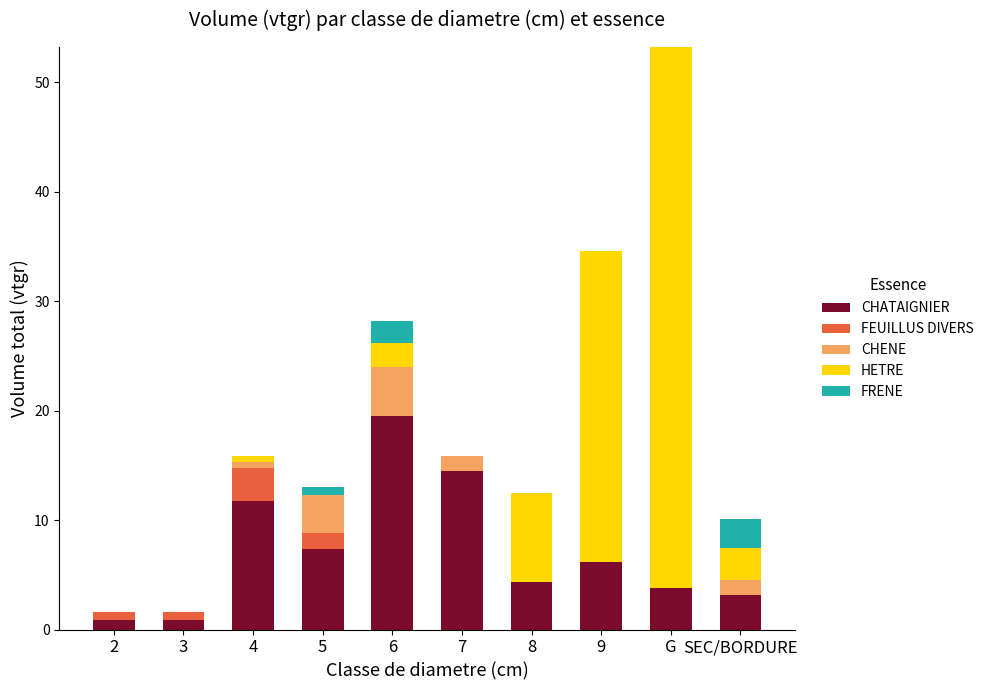

The value of CHATAIGNIER at 6 is 4.5. True or false?

False